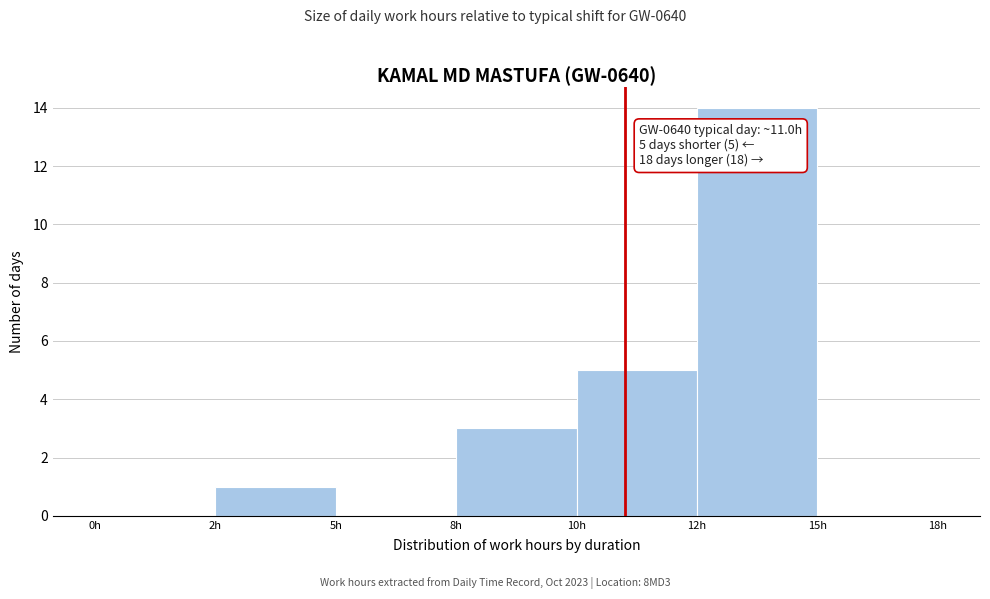

Reading right to left, list all the values displayed in this chart.

15h=0	12h=14	10h=5	8h=3	5h=0	2h=1	0h=0